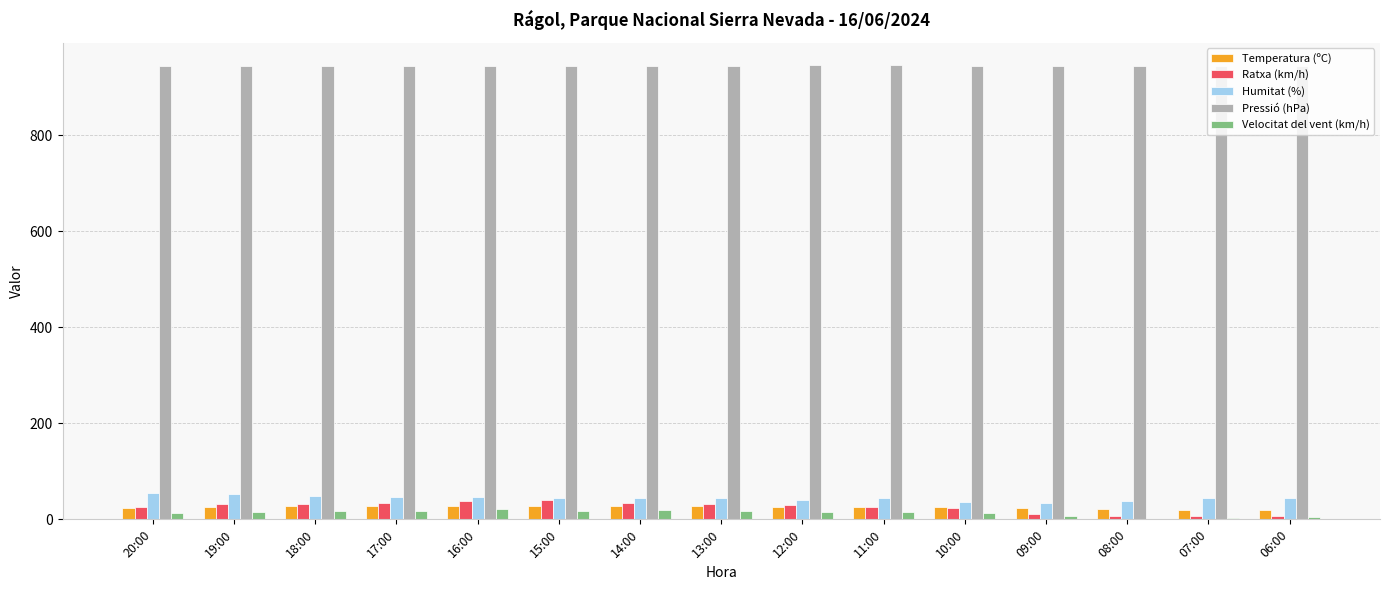

What is the sum of all Temperatura (ºC) values?

375.5